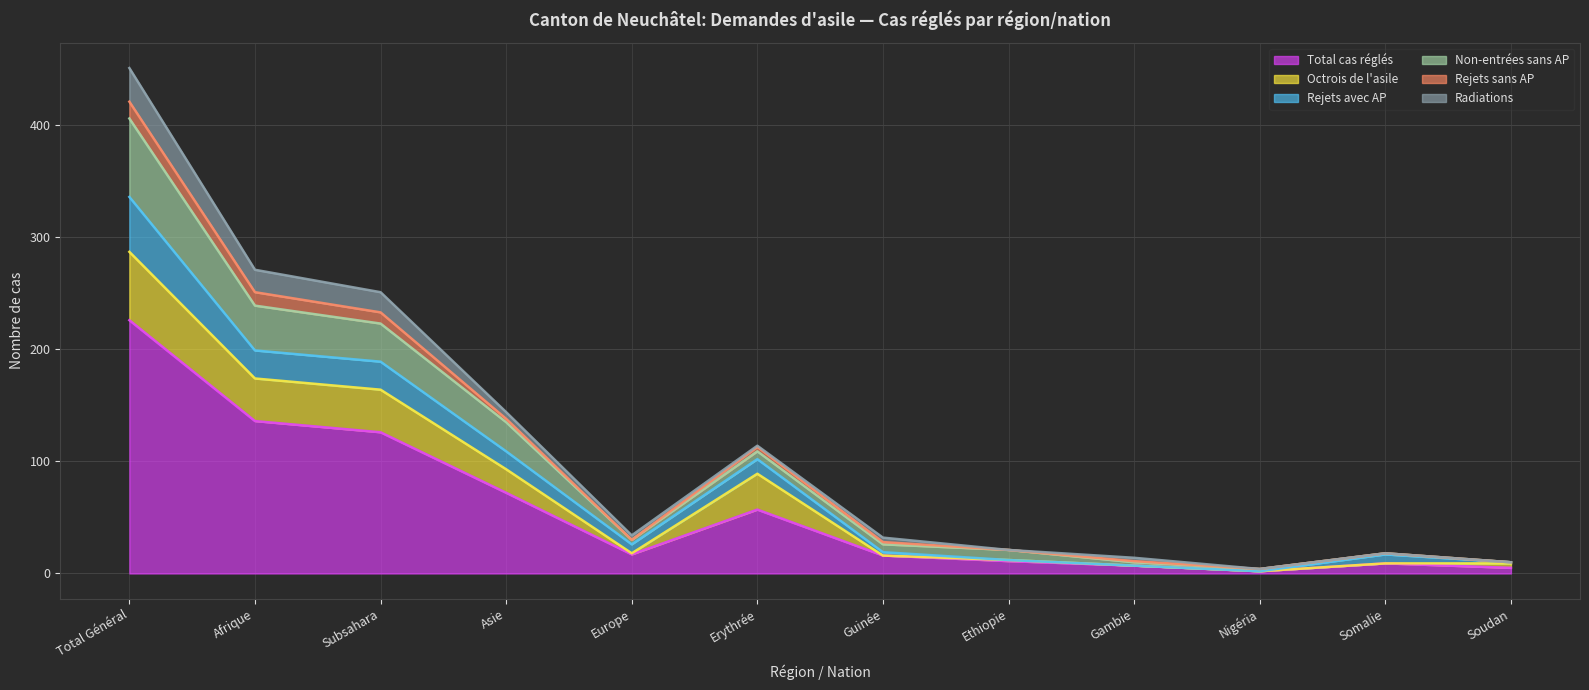

The Total cas réglés series shows 57 at Erythrée. True or false?

True